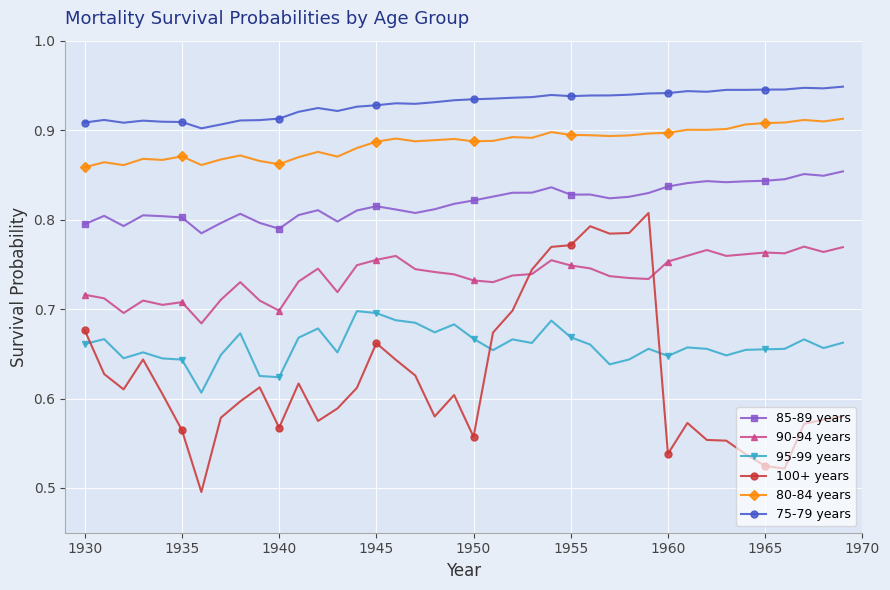

True or false: 80-84 years and 100+ years intersect in this chart.

False